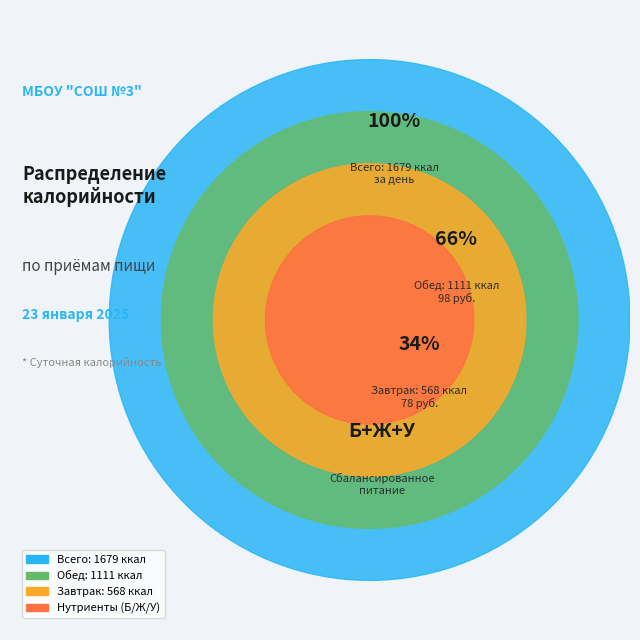

To the nearest percent, what is the difference between the Завтрак and Обед slice percentages?

32%